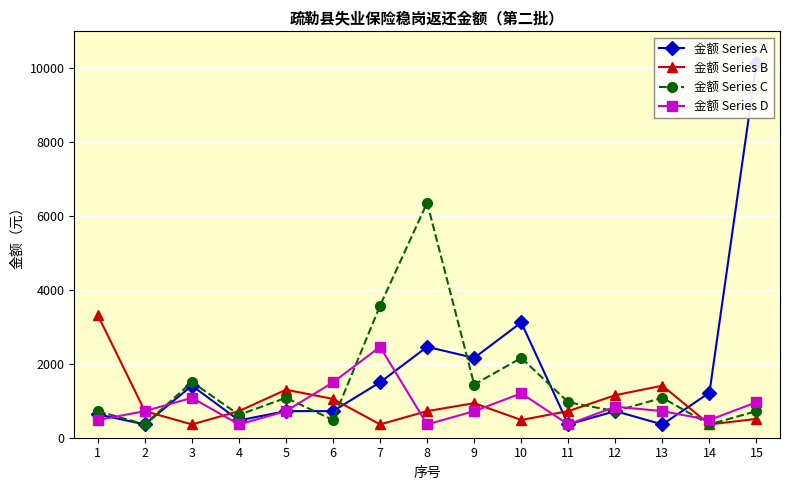

At which category is the sum across all series the highest?

15